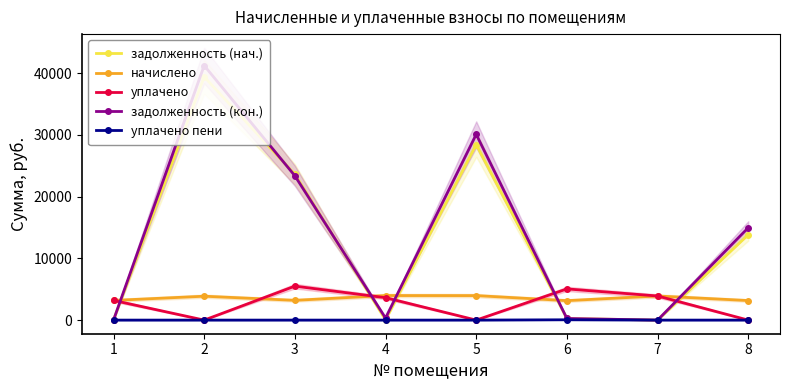

How many interior local valleys does the задолженность (кон.) series have?

2